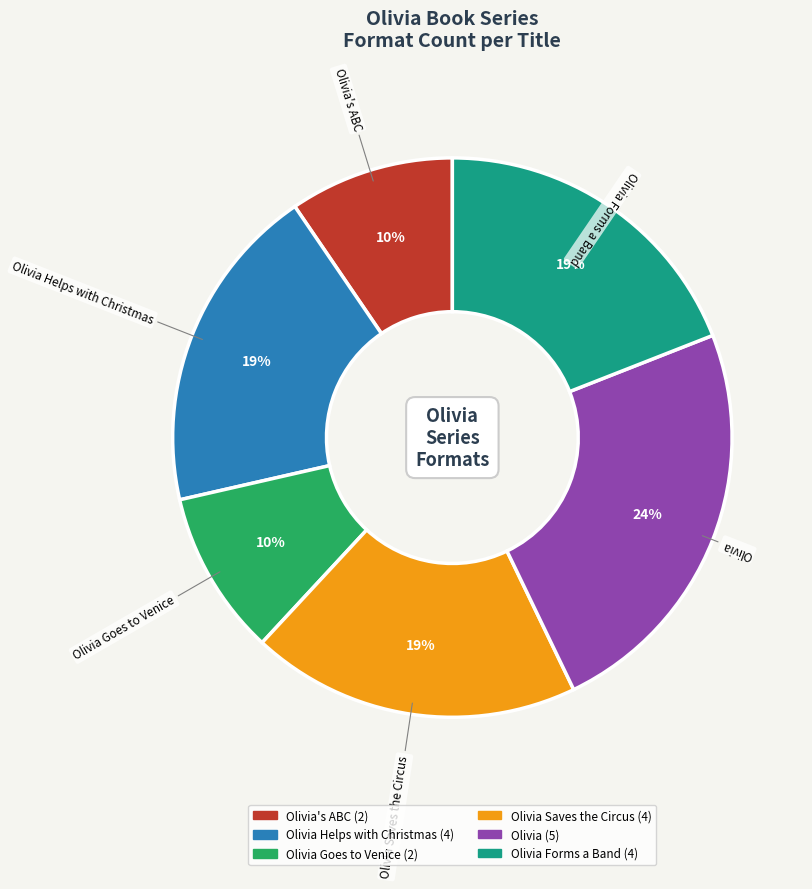

What is the largest slice in the pie chart?

Olivia